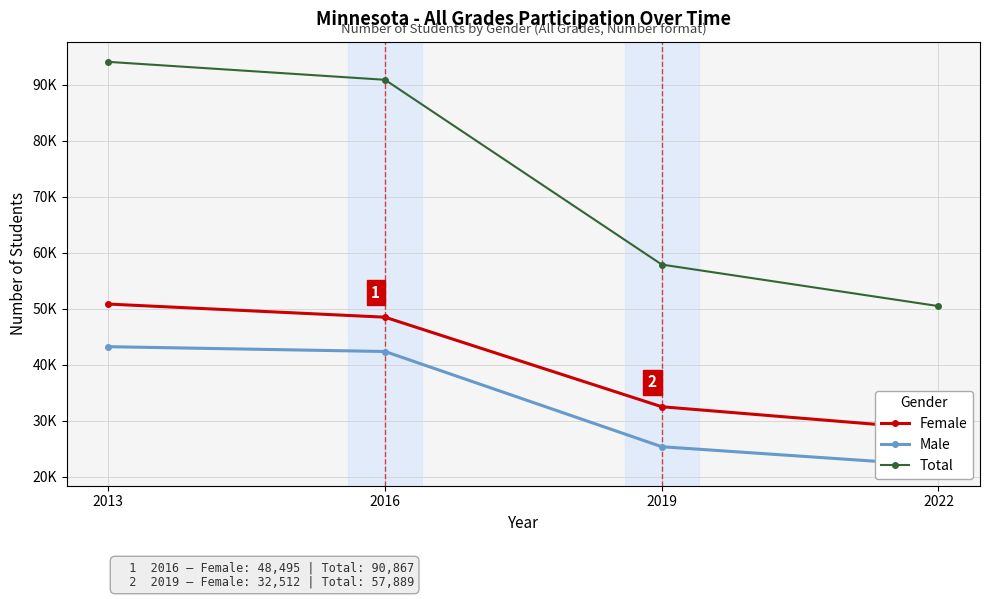

How many lines are shown in the chart?

3